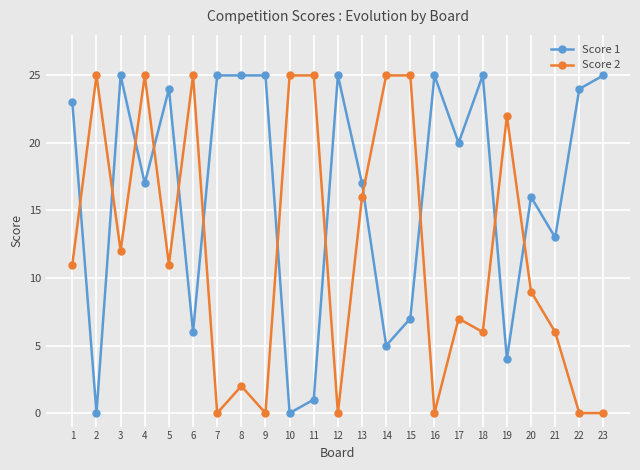

Reading right to left, transcribe all the data shown in this chart.

Score 1: 23=25	22=24	21=13	20=16	19=4	18=25	17=20	16=25	15=7	14=5	13=17	12=25	11=1	10=0	9=25	8=25	7=25	6=6	5=24	4=17	3=25	2=0	1=23
Score 2: 23=0	22=0	21=6	20=9	19=22	18=6	17=7	16=0	15=25	14=25	13=16	12=0	11=25	10=25	9=0	8=2	7=0	6=25	5=11	4=25	3=12	2=25	1=11